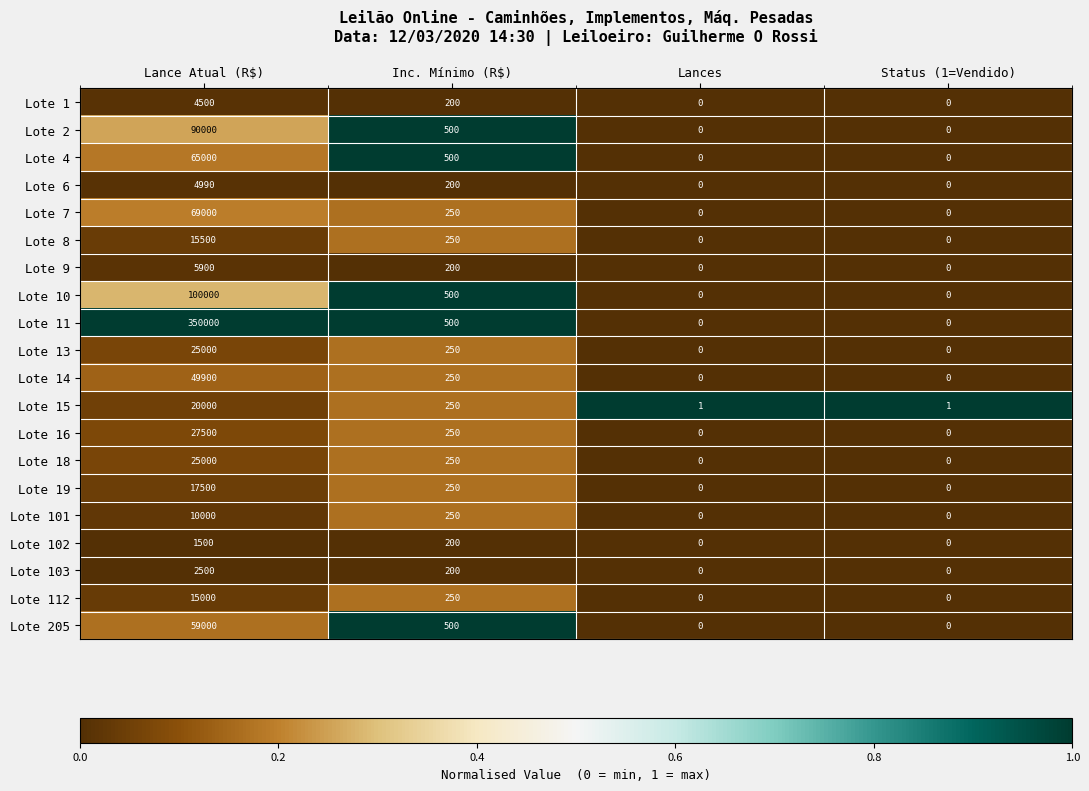

What is the difference between the maximum and minimum values in the Lote 15 series?

19999